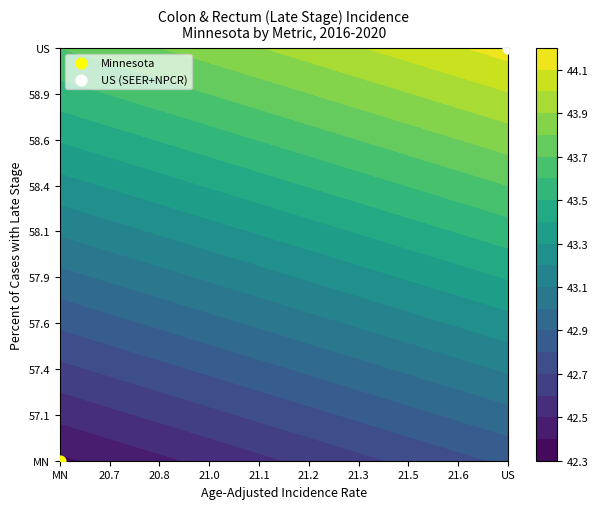

List the series in order of their peak value, highest first.

US (SEER+NPCR), Minnesota